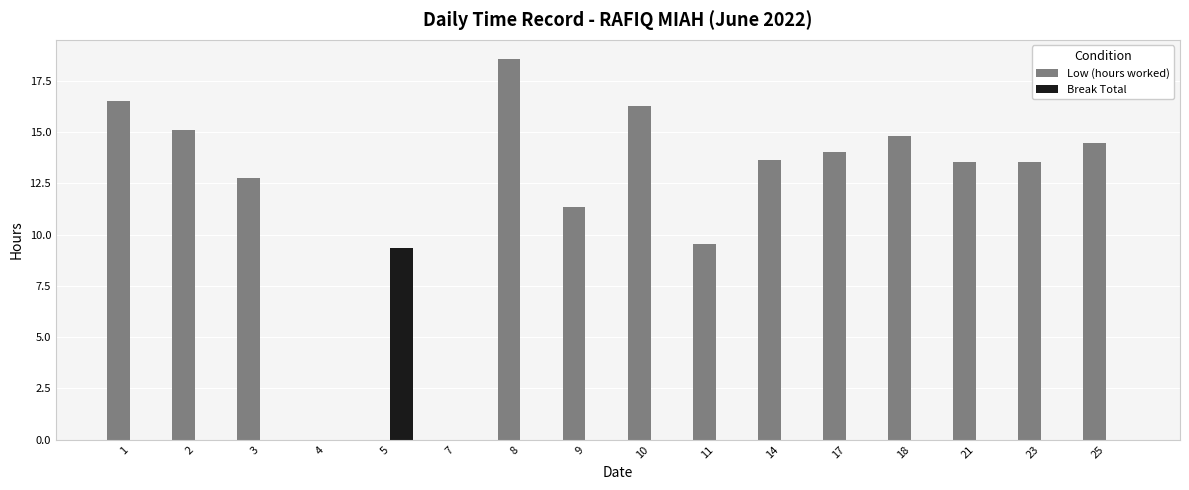

How many data points does each series have?

16